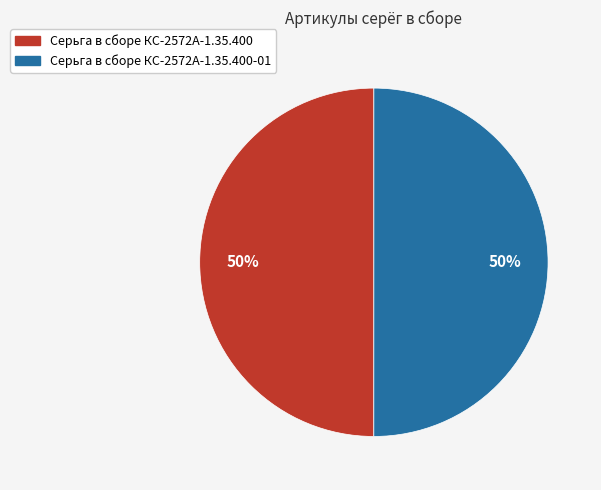

To the nearest percent, what percentage of the pie is Серьга в сборе КС-2572А-1.35.400-01?

50%